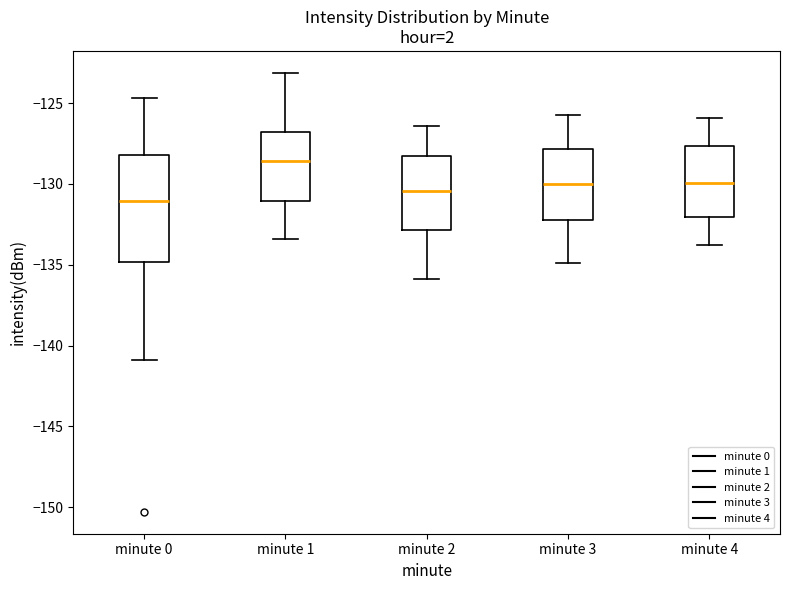

Which box has the lowest median line?

minute 0